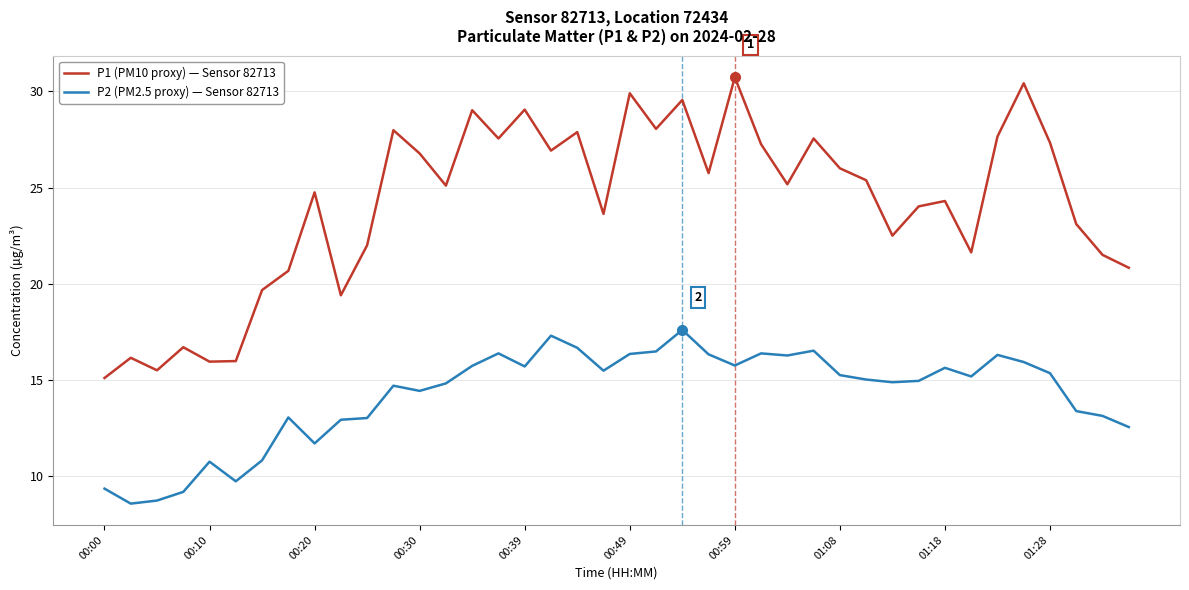

How many values in the P1 (PM10 proxy) — Sensor 82713 series exceed 25?

21